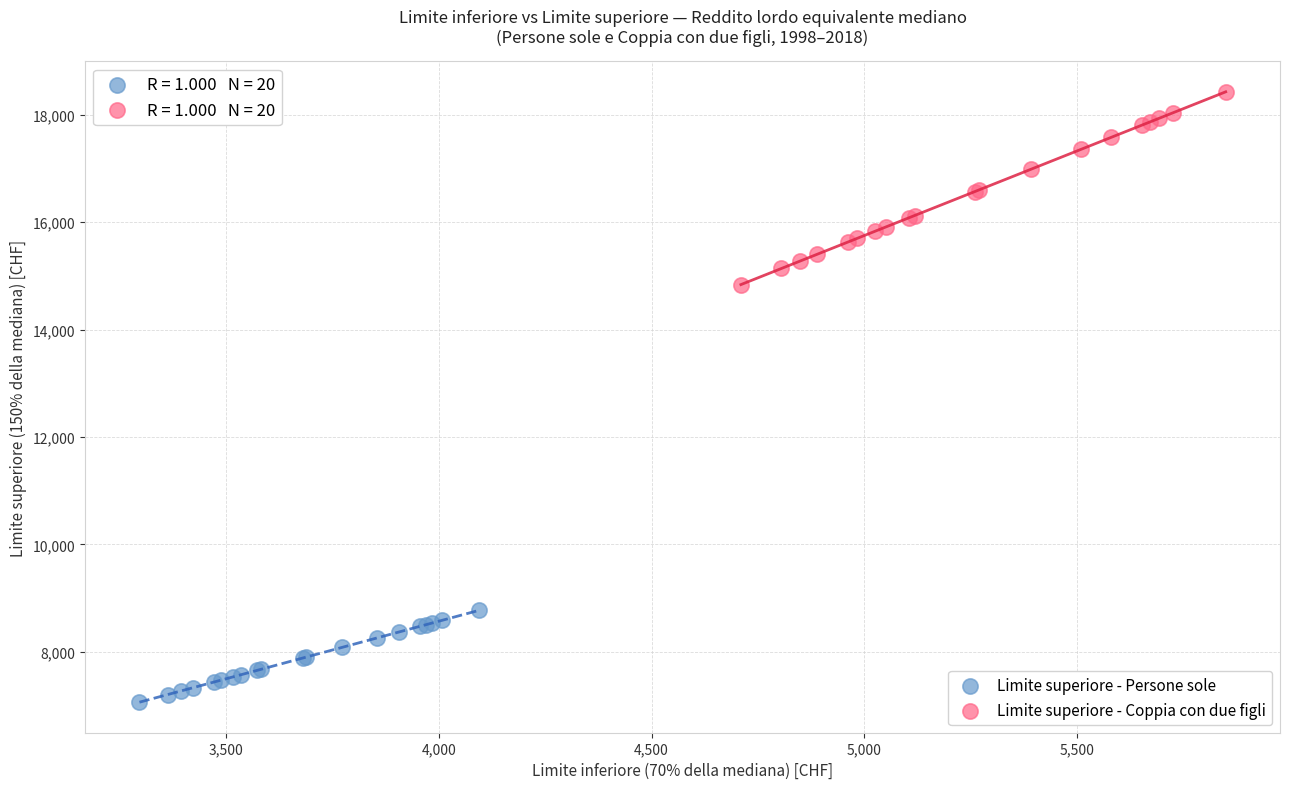

Which series reaches the minimum Y coordinate?

Limite superiore - Persone sole